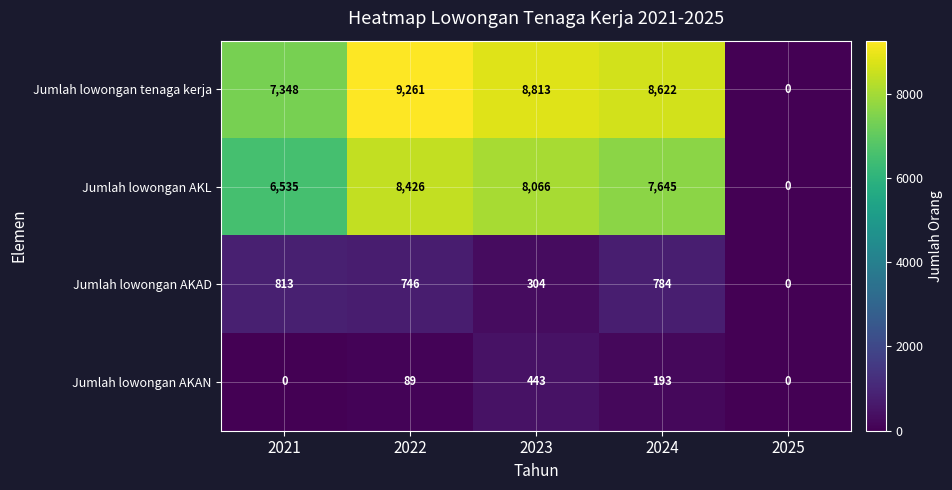

At which category is the sum across all series the highest?

2022